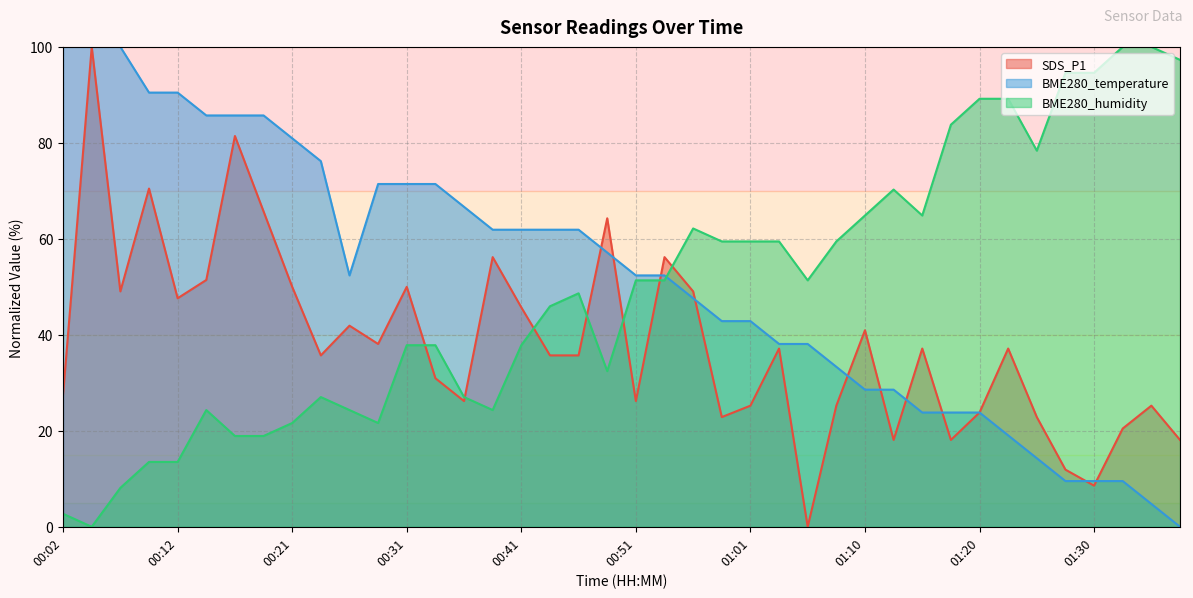

What is the maximum value shown in the chart?

100.0